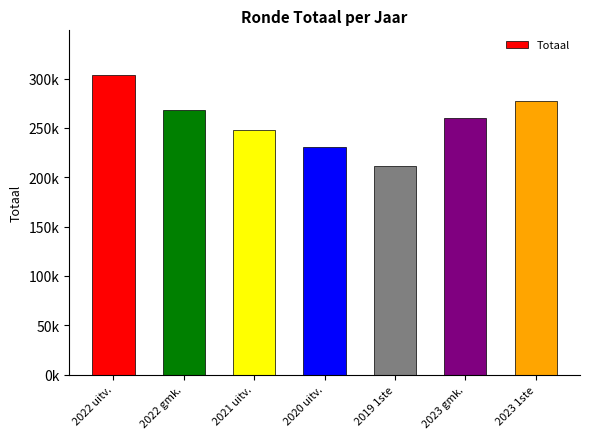

What is the ratio of the value at 2021 uitv. to the value at 2022 gmk.?

0.9